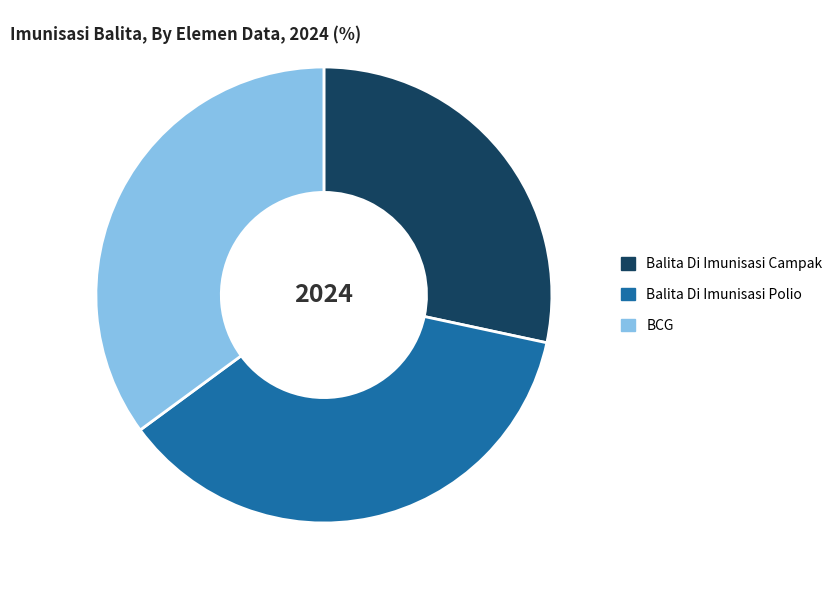

What is the ratio of the value at Balita Di Imunisasi Polio to the value at BCG?

1.0